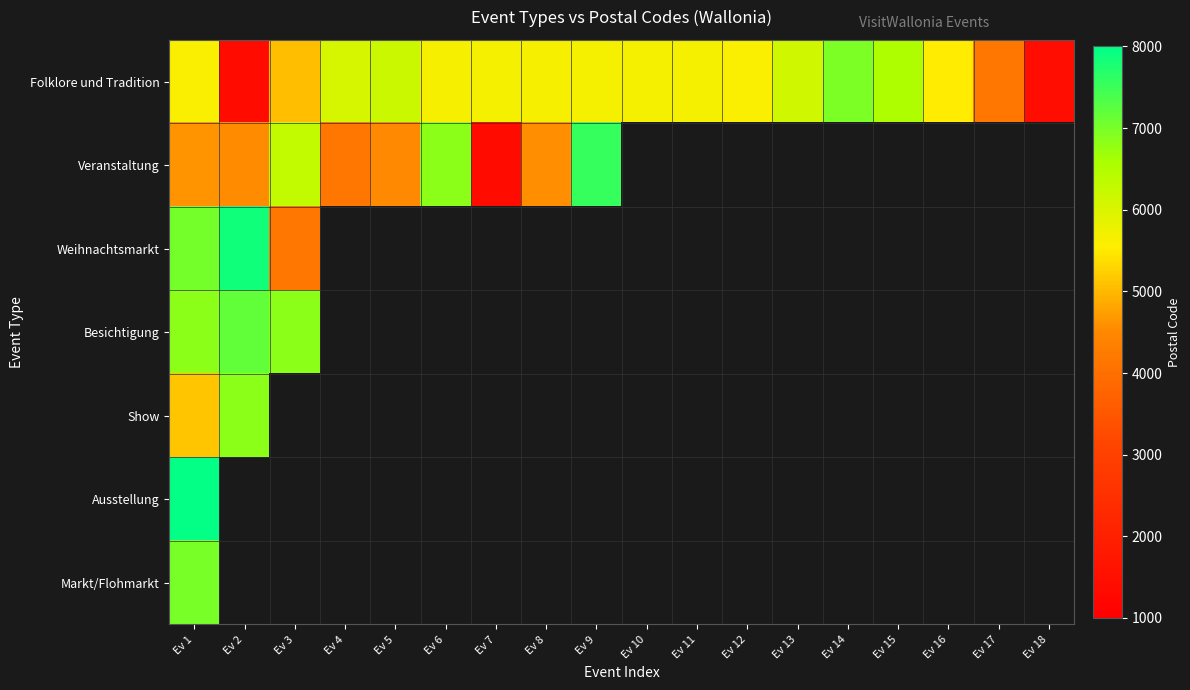

What is the lowest value of the Besichtigung series?

6830.0